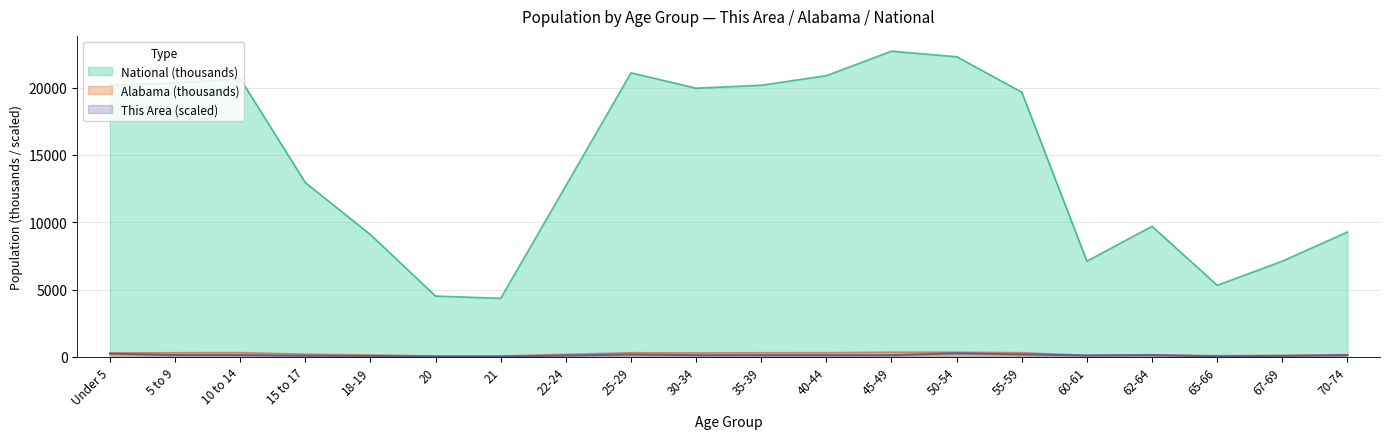

What are all the series names shown in the legend?

This Area, Alabama, National